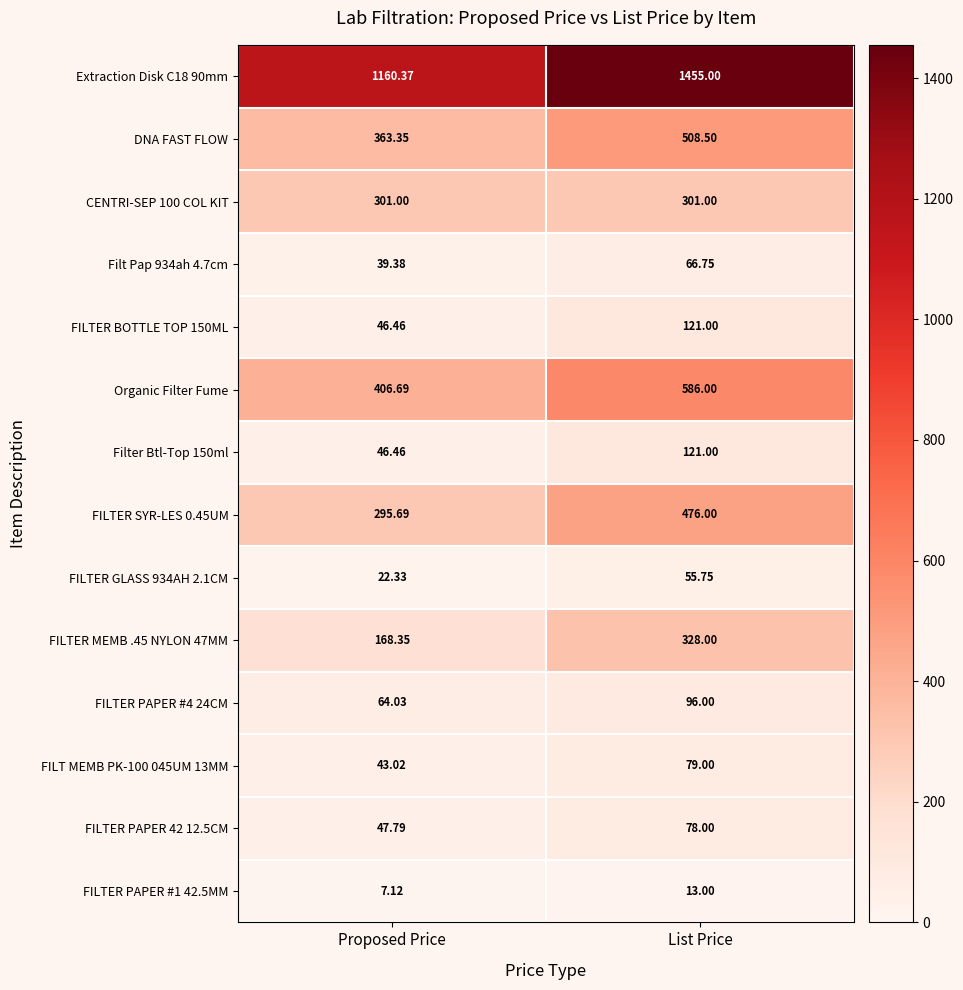

Is the value of Filt Pap 934ah 4.7cm at Proposed Price greater than the value of FILTER SYR-LES 0.45UM at Proposed Price?

No